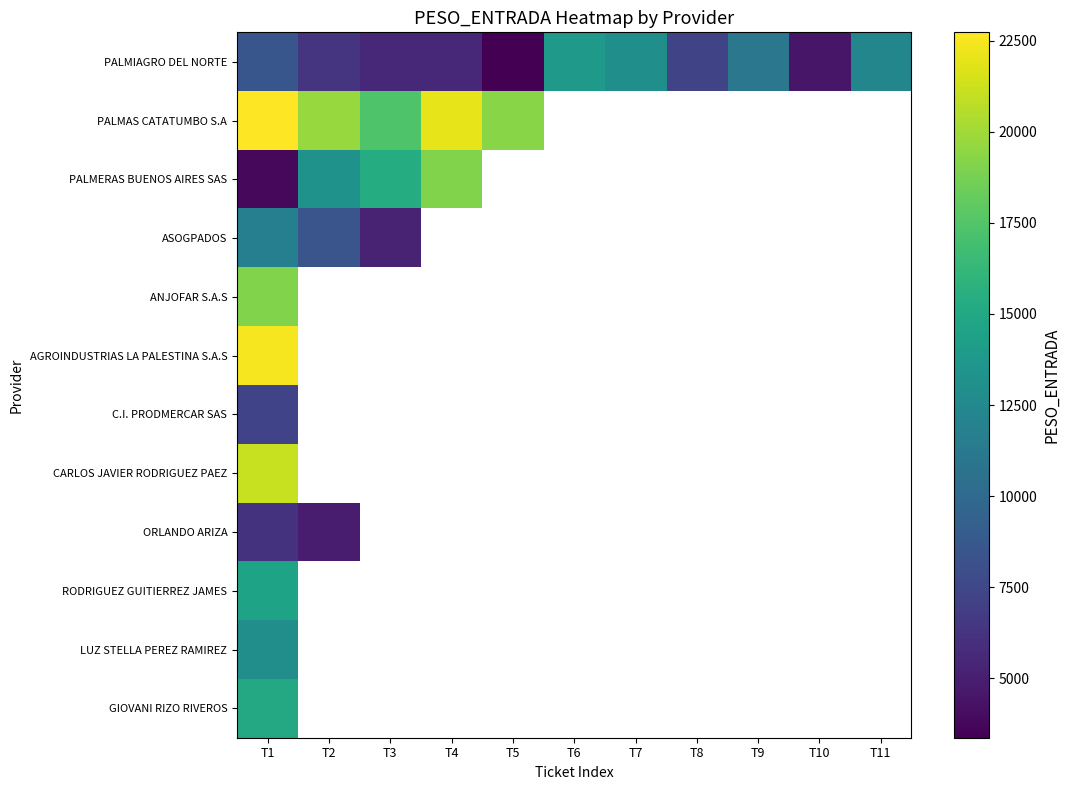

At how many categories does at least one series exceed 9018?

9